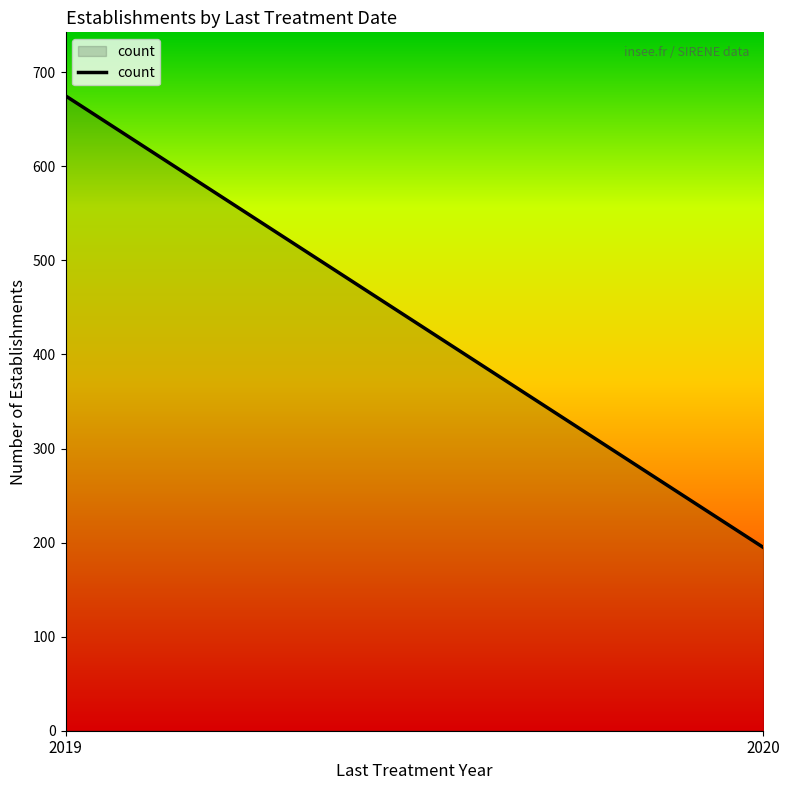

Rank the categories by value from highest to lowest.

2019, 2020